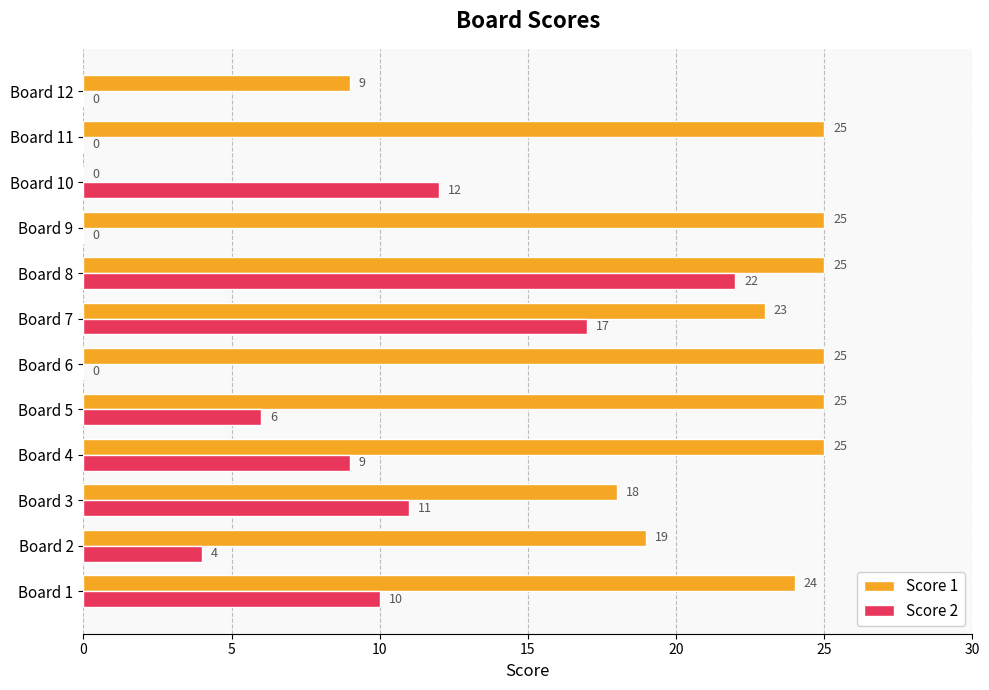

Where is Score 1 nearest to the value 12?

Board 12